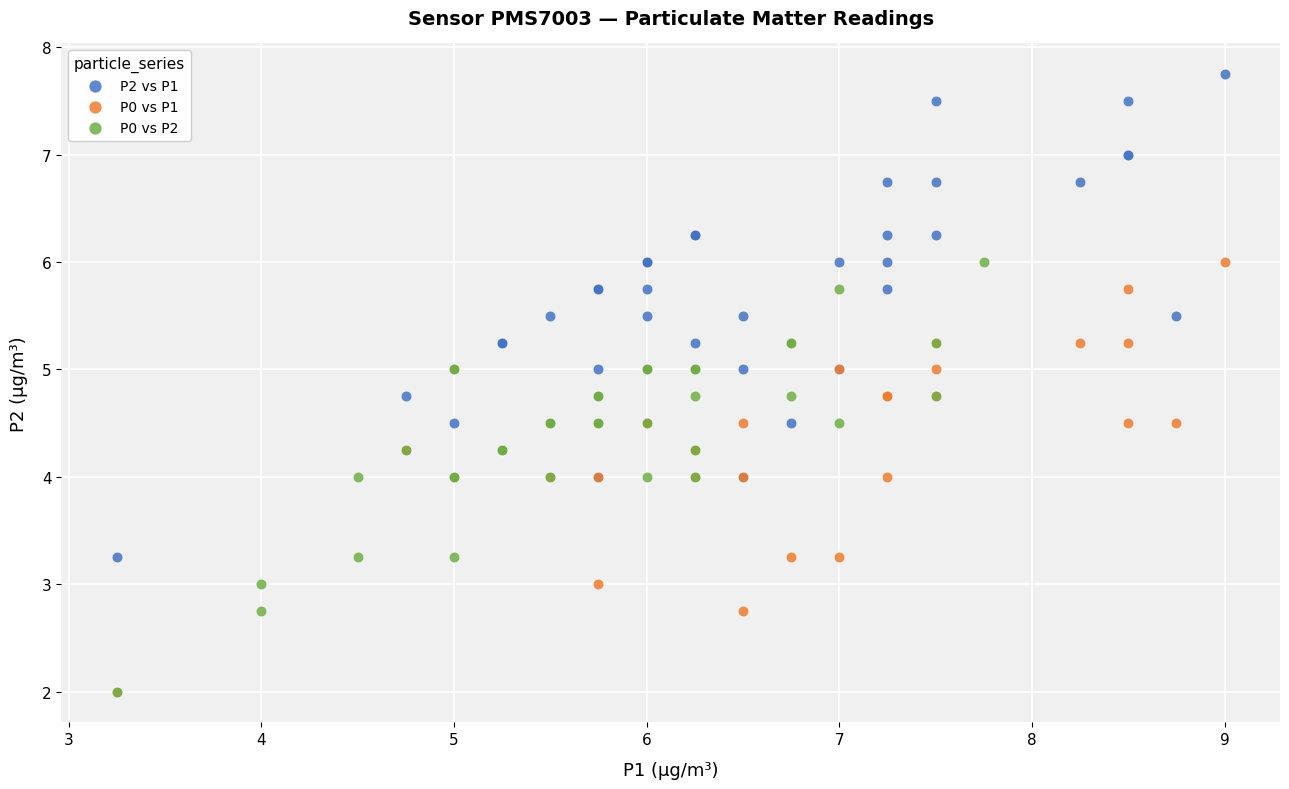

Which series reaches the maximum Y coordinate?

P2 vs P1